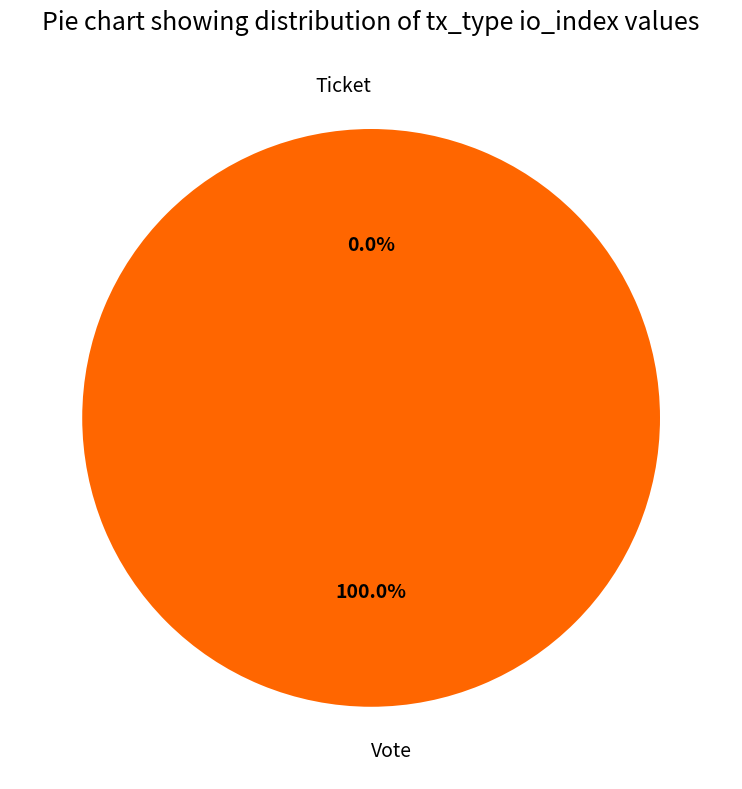

What percentage is the Vote slice, to the nearest percent?

100%